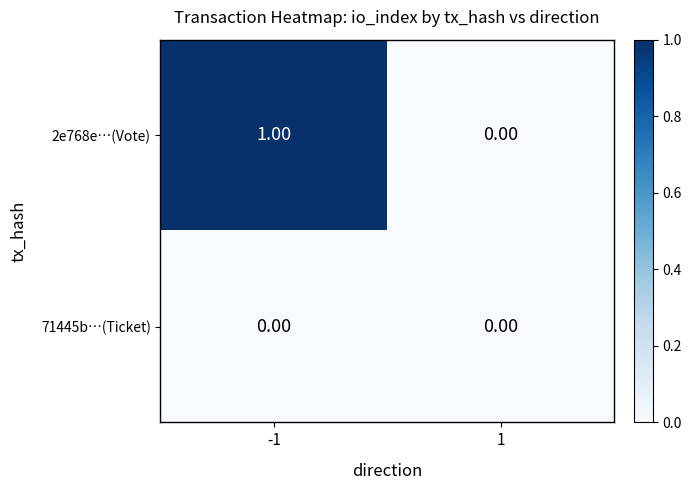

Rank the series at -1 from highest to lowest value.

2e768e…(Vote), 71445b…(Ticket)